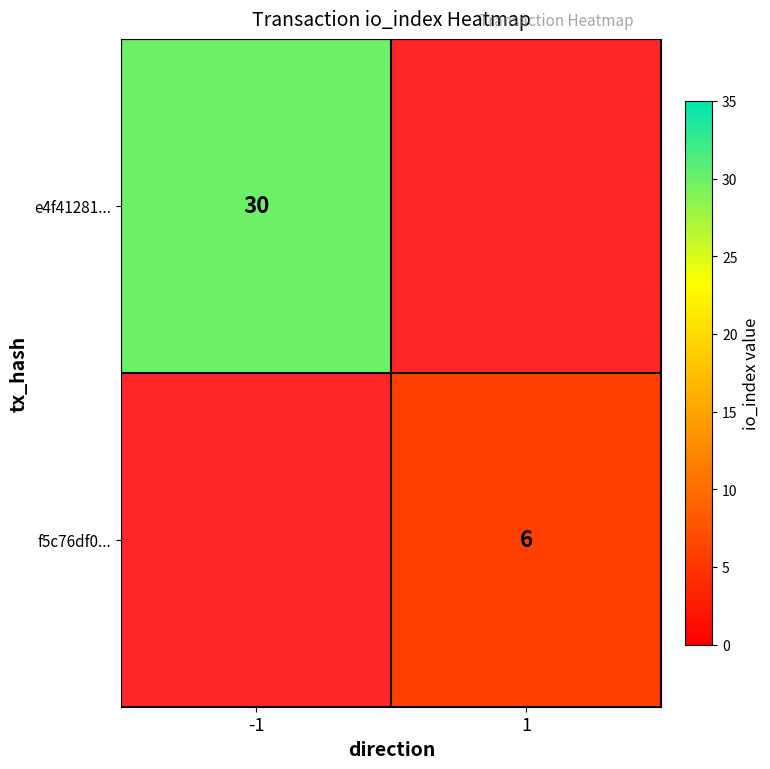

How many categories are shown in the chart?

2